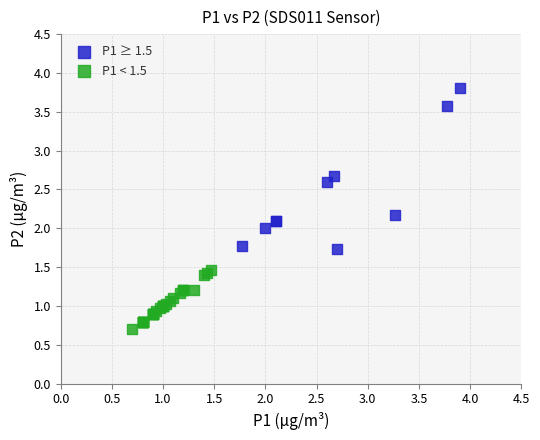

Which series contains the highest Y value?

P1 ≥ 1.5